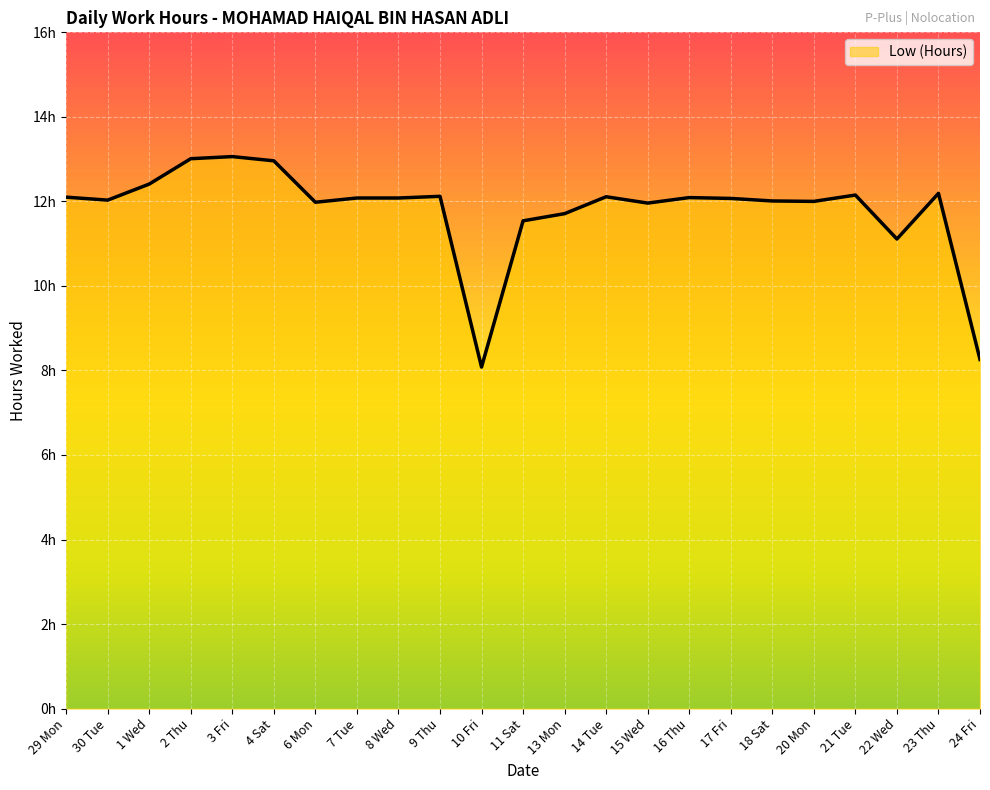

What is the label of the 16th point from the left?

16 Thu